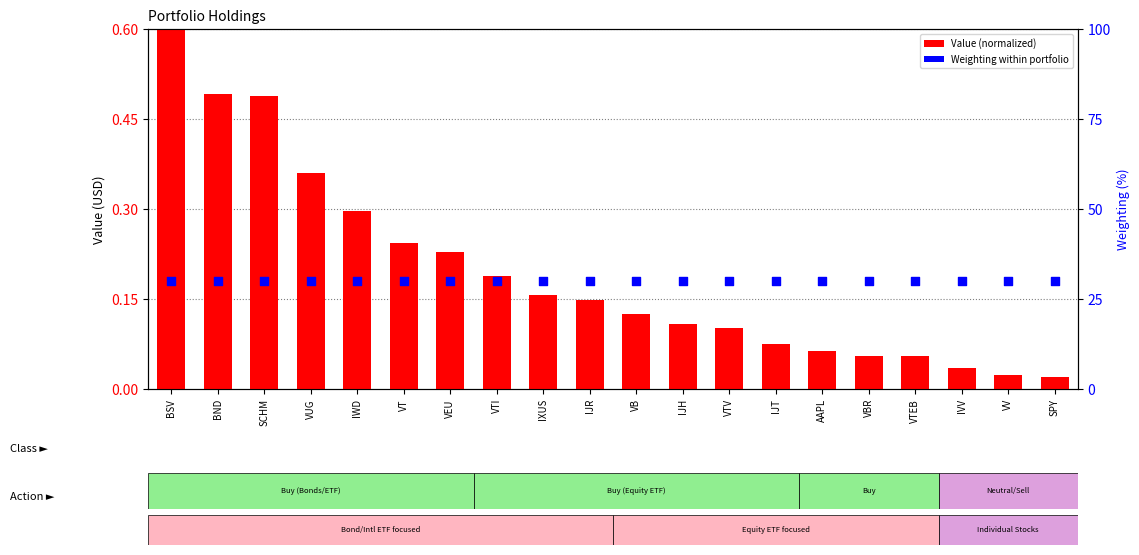

Which series contains the lowest Y value?

Value (normalized)